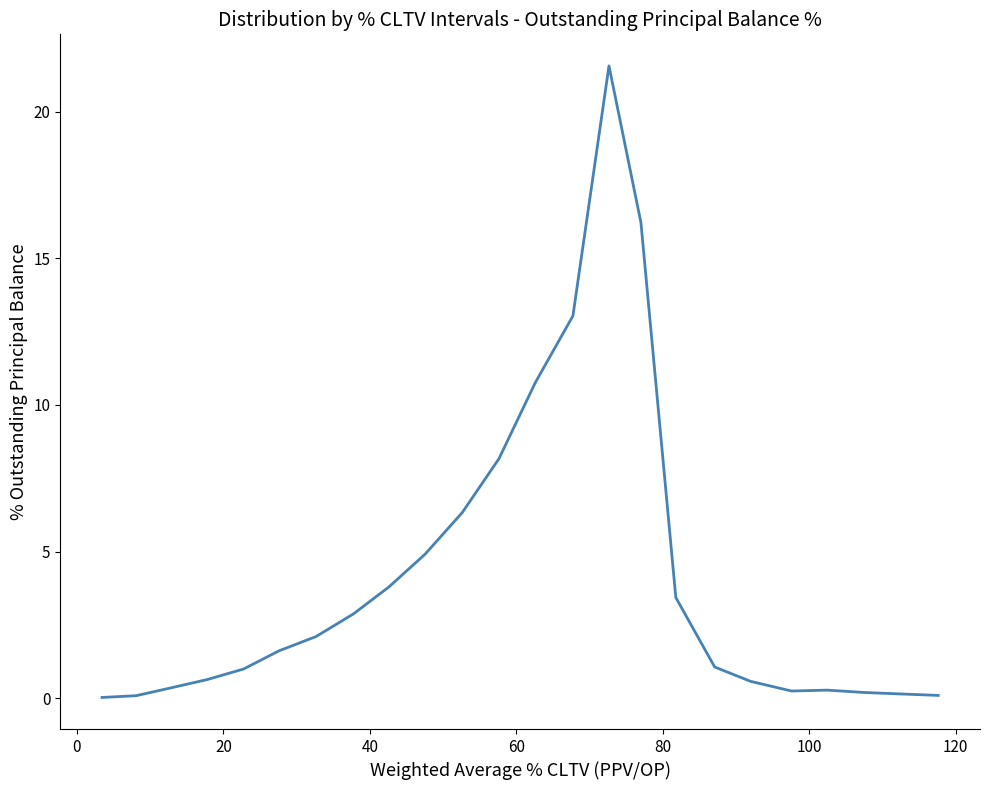

What is the sum of all values?

99.4